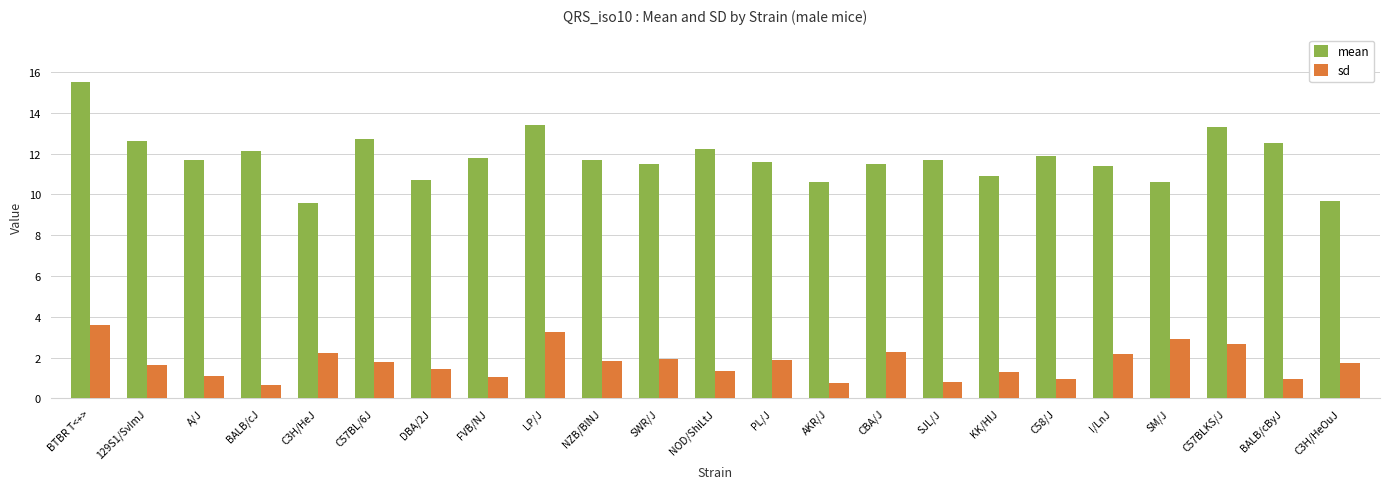

Count the number of data series in this chart.

2